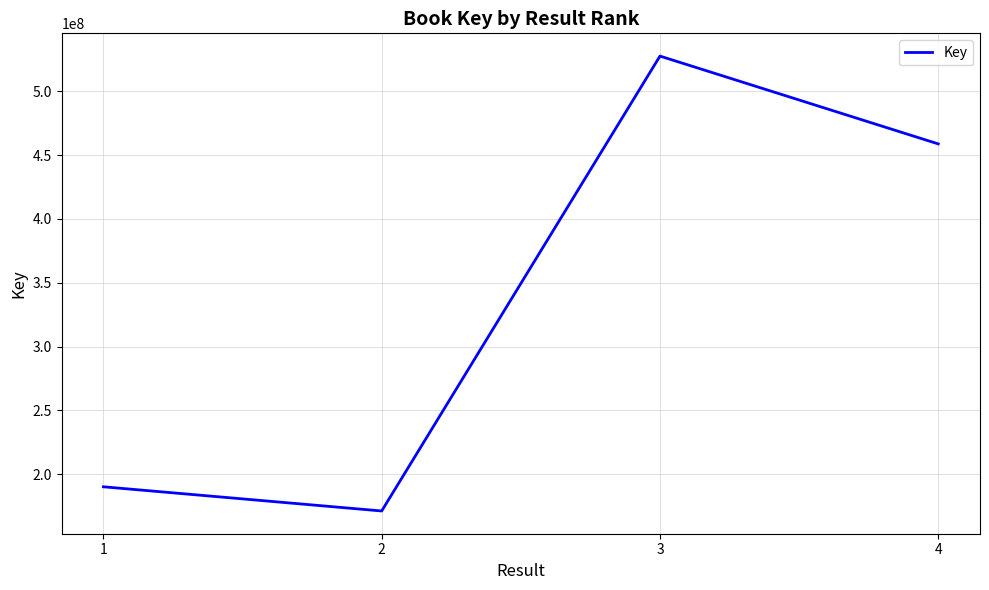

Is it true that the value at 4 is 656596706?

False